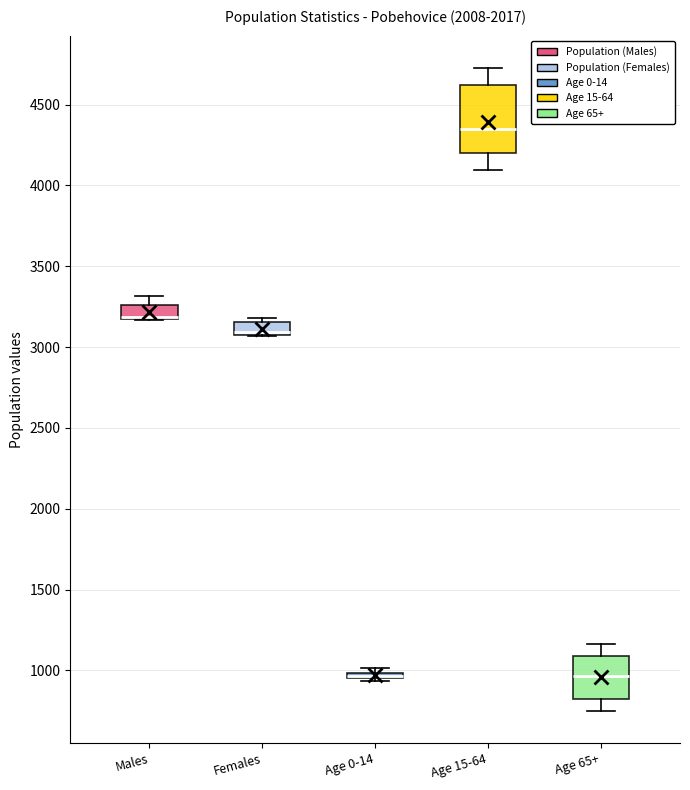

Where does the median line of the box for Age 65+ sit on the y-axis? The values are not printed on the chart, so give them approximately, as read against the axis.

950